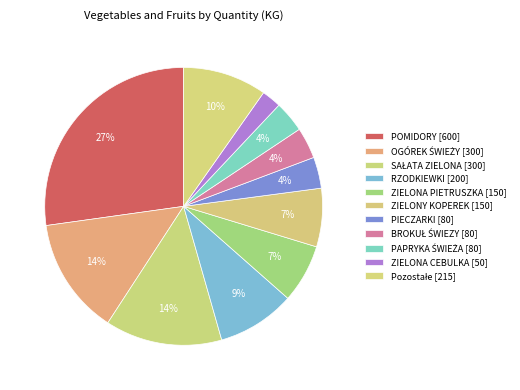

The ZIELONA CEBULKA slice represents 13% of the pie. True or false?

False